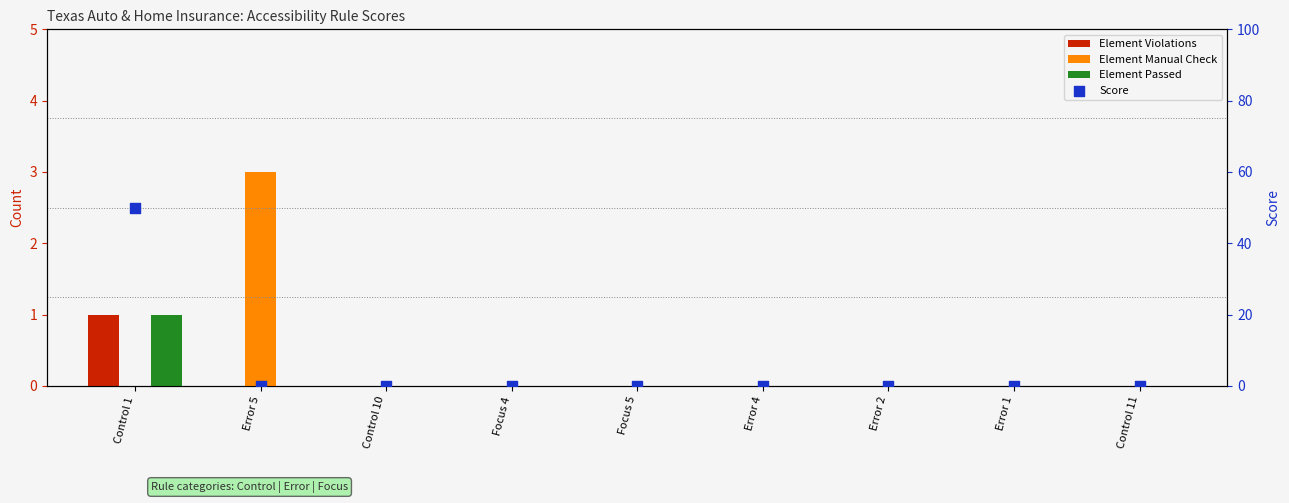

Which series has the largest total across all categories?

Score